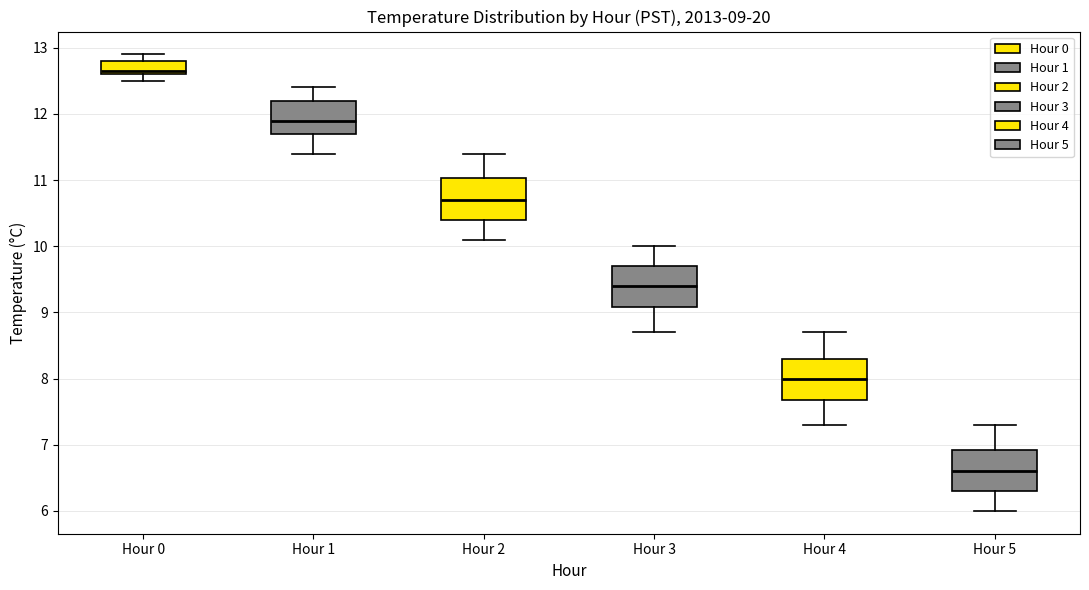

Which box's median line is the highest?

Hour 0